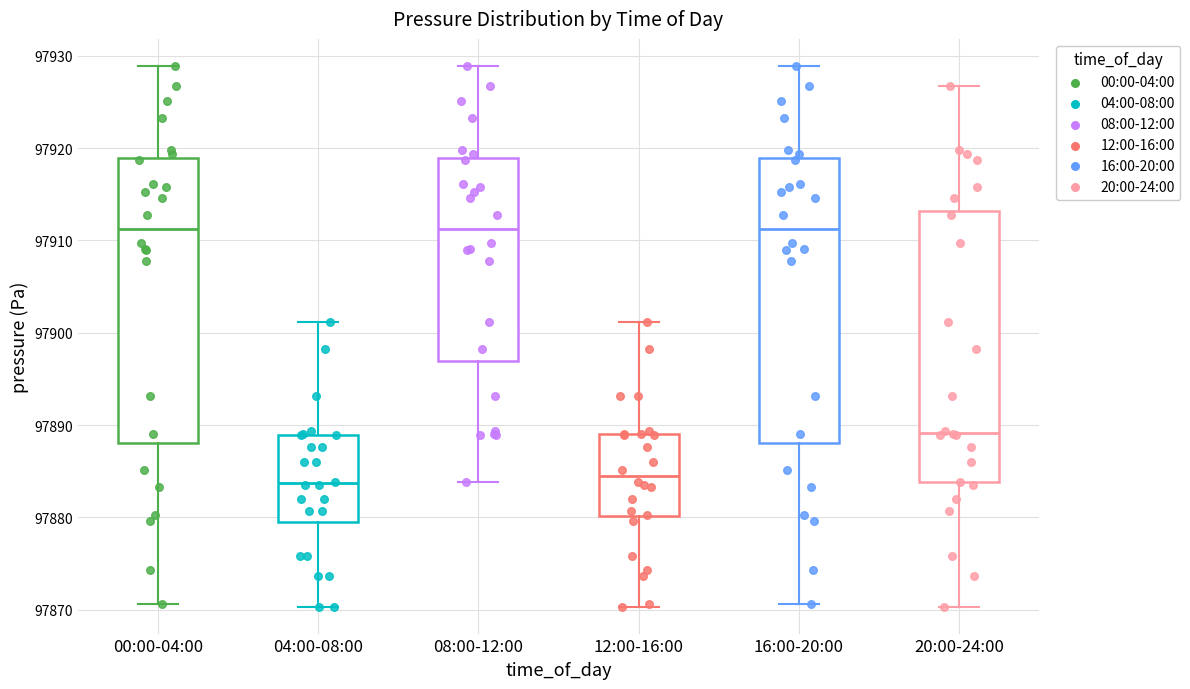

Where does the median line of the box for 04:00-08:00 sit on the y-axis? The values are not printed on the chart, so give them approximately, as read against the axis.

97884